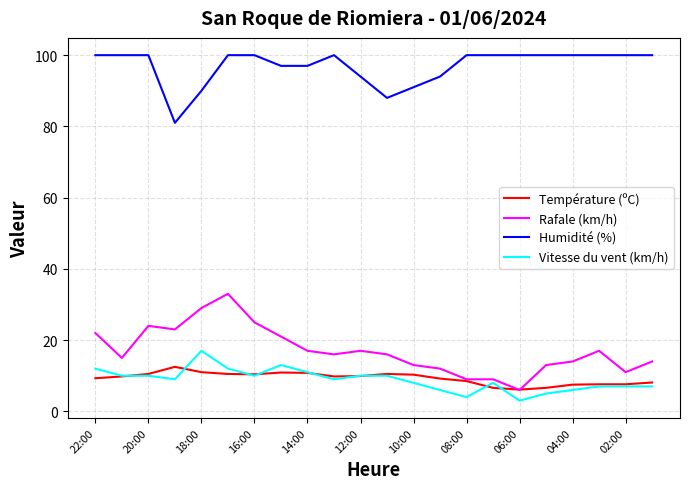

List the series in order of their peak value, lowest first.

Température (ºC), Vitesse du vent (km/h), Rafale (km/h), Humidité (%)